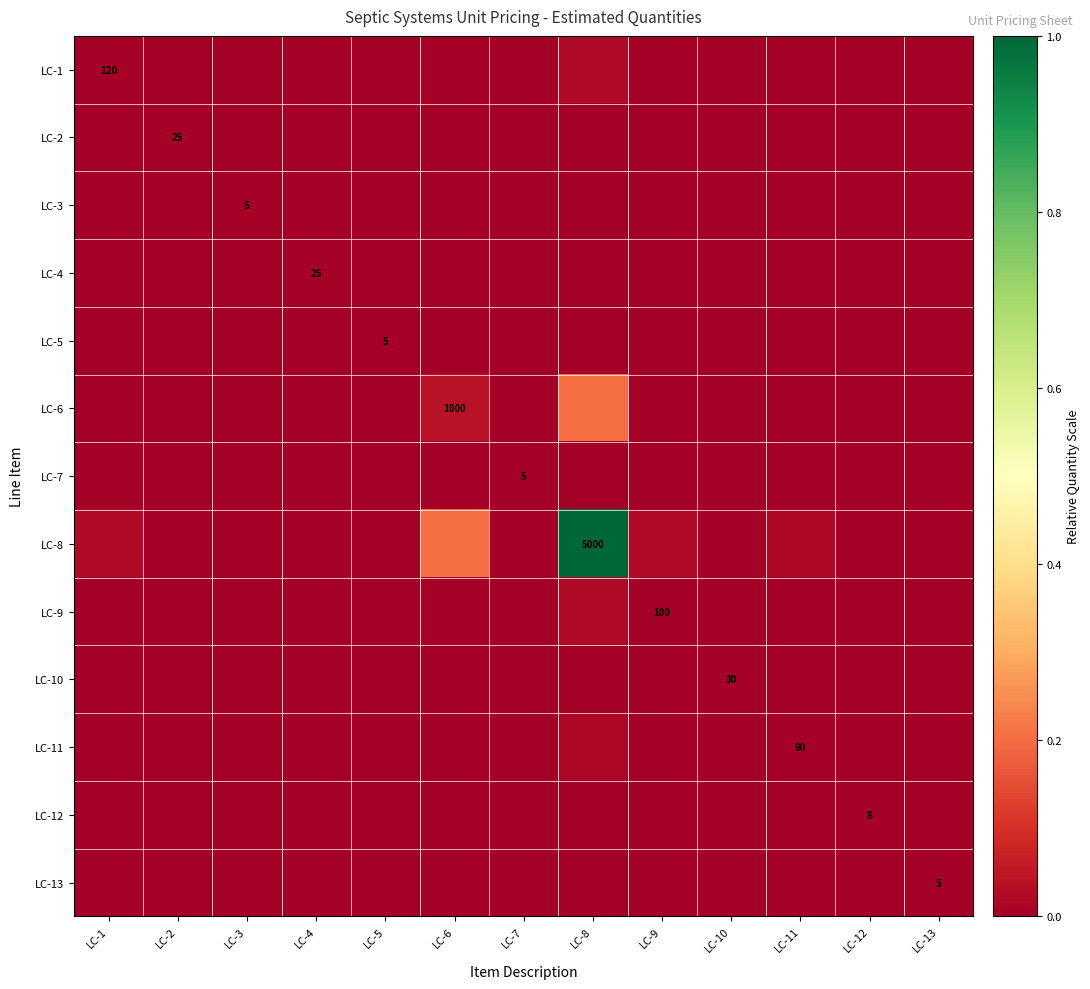

Rank the categories by LC-3 value from lowest to highest.

LC-3, LC-5, LC-7, LC-13, LC-12, LC-2, LC-4, LC-10, LC-11, LC-9, LC-1, LC-6, LC-8